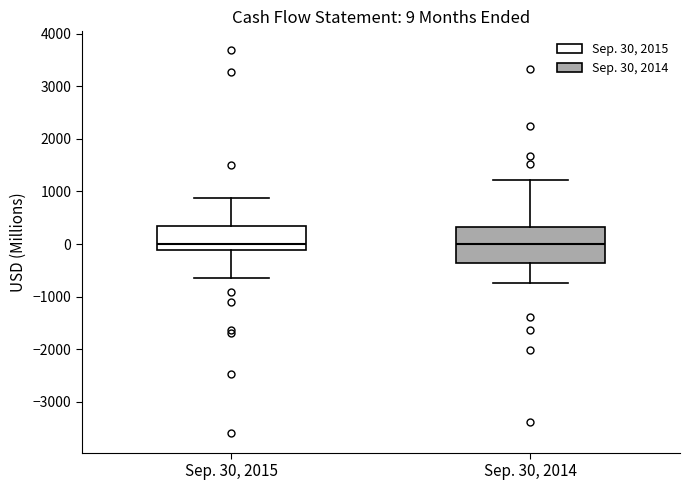

Comparing the boxes themselves (not the whiskers), which one is the tallest?

Sep. 30, 2014